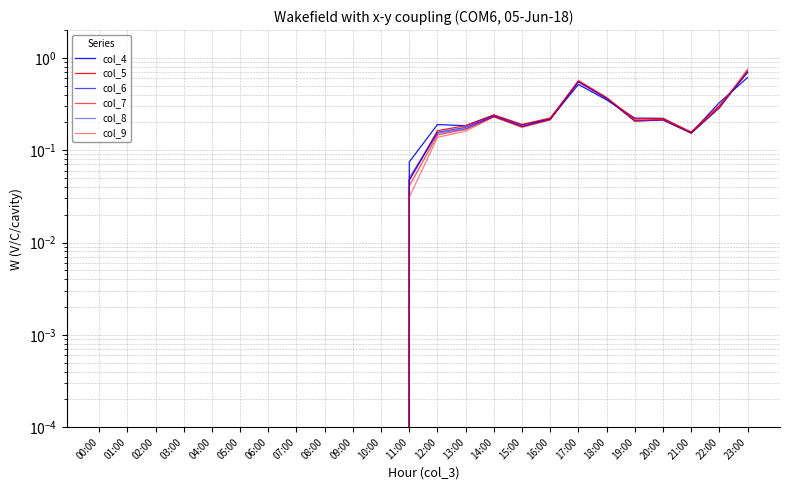

What position from the right is 14:00?

10